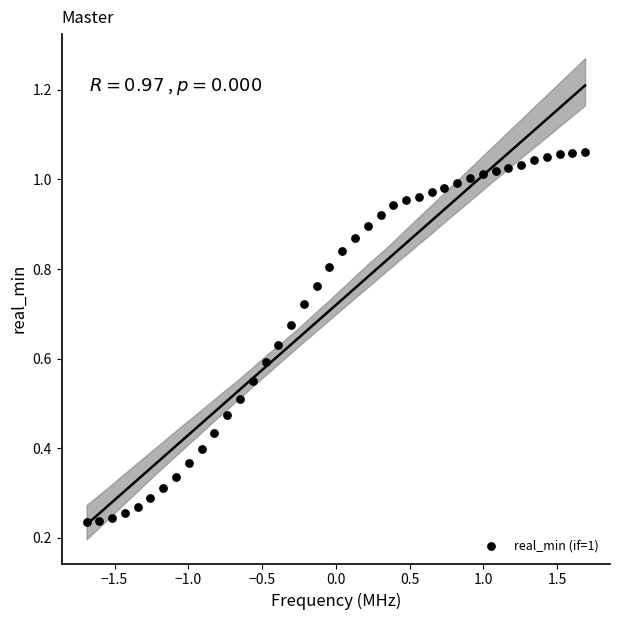

What is the range of X values (max minus min)?

3.4